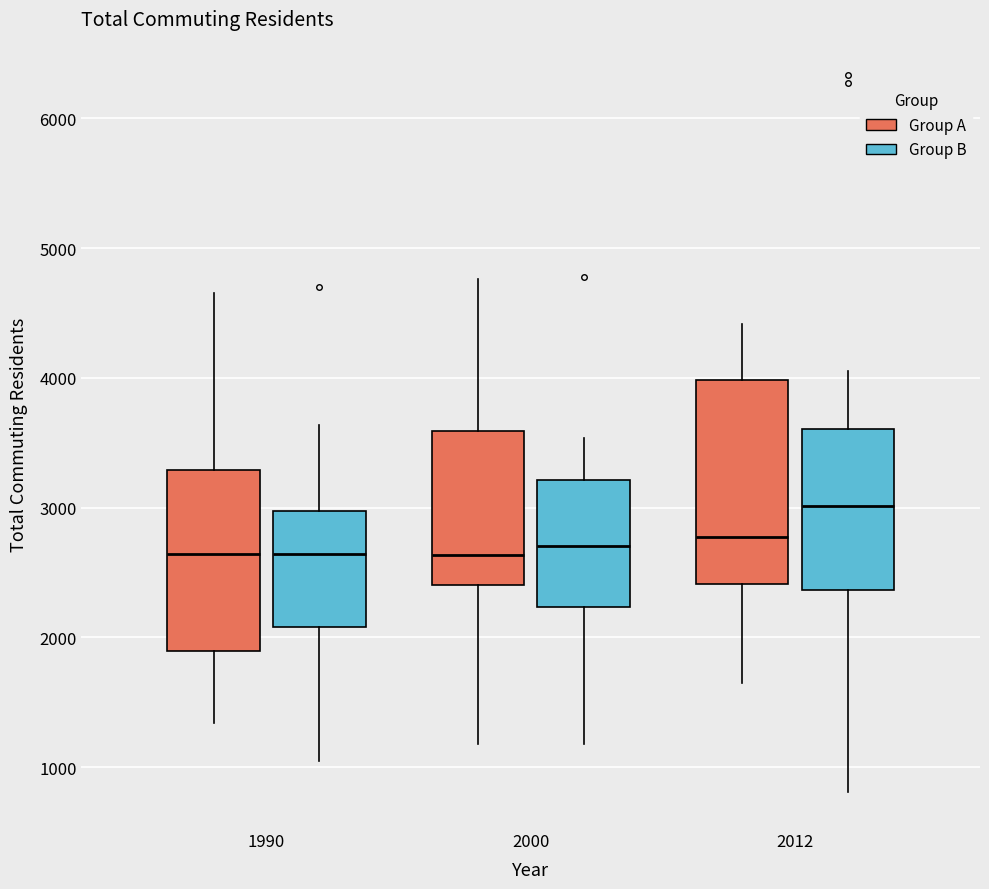

Reading left to right, transcribe this box plot: for each box, give where its median line is, the range the box spans, and where its two whiskers end, as read against the y-axis. The values are not printed on the chart, so give them approximately, as read against the axis.

1990 (Group A): median 2600, box 1900 to 3300, whiskers 1300 to 4700
1990 (Group B): median 2600, box 2100 to 3000, whiskers 1000 to 3600
2000 (Group A): median 2600, box 2400 to 3600, whiskers 1200 to 4800
2000 (Group B): median 2700, box 2200 to 3200, whiskers 1200 to 3500
2012 (Group A): median 2800, box 2400 to 4000, whiskers 1600 to 4400
2012 (Group B): median 3000, box 2400 to 3600, whiskers 800 to 4100